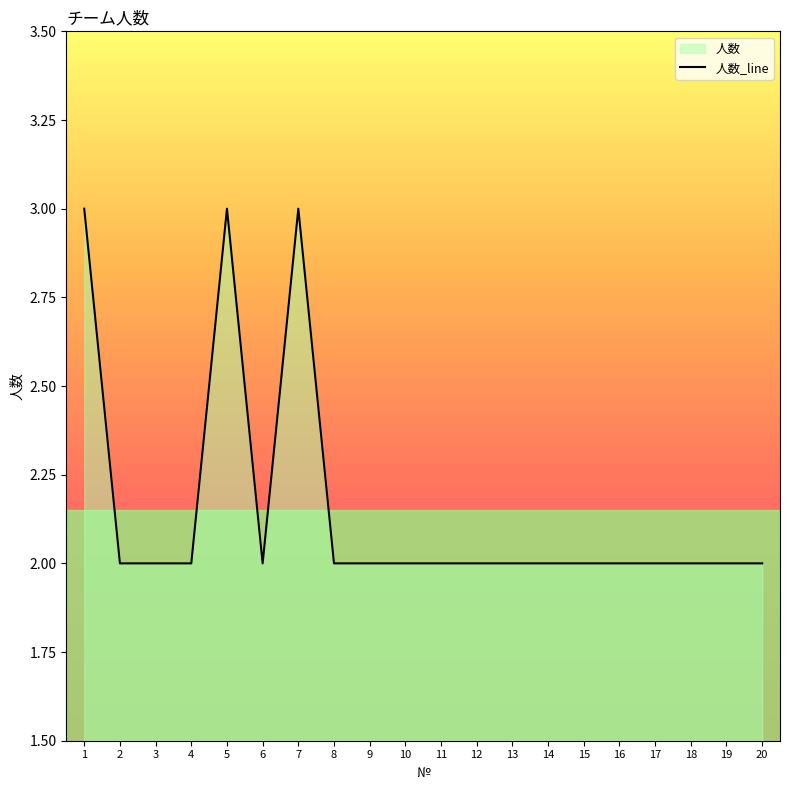

How many values are between 2 and 3?

20